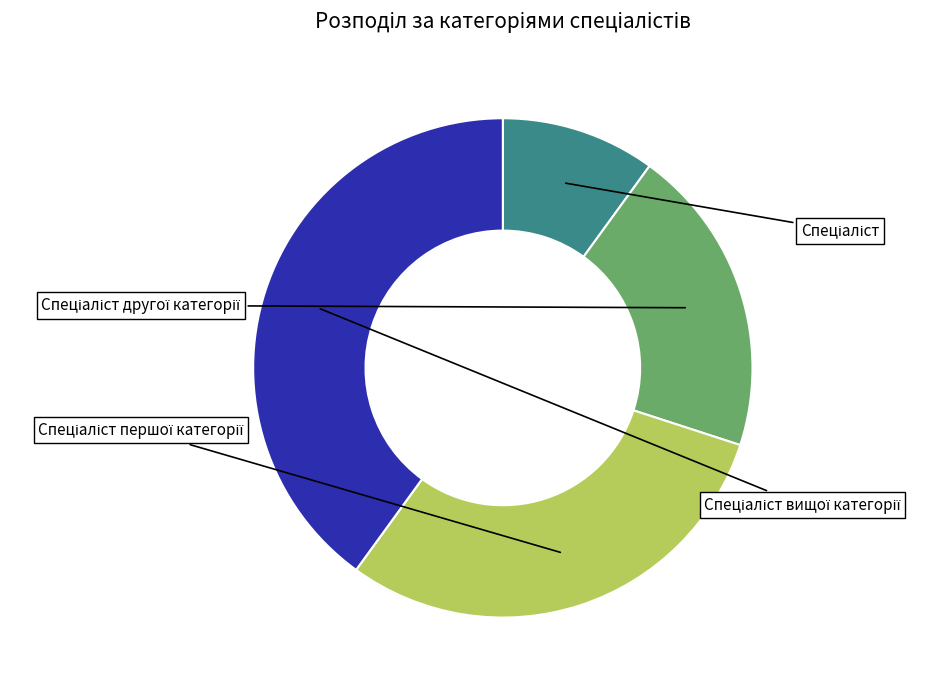

The Спеціаліст другої категорії slice represents 20% of the pie. True or false?

True